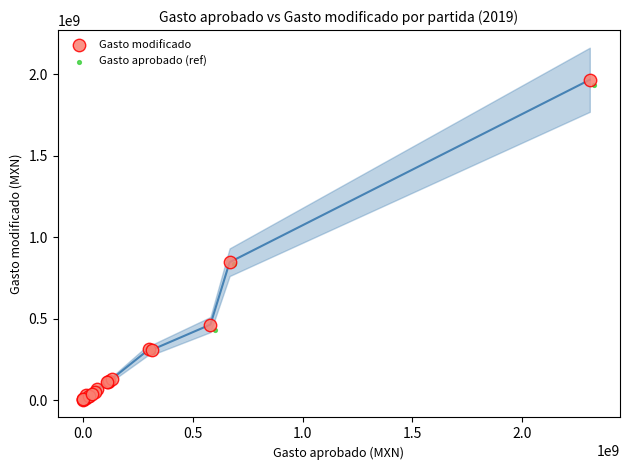

What are all the series names shown in the legend?

Gasto modificado, Gasto aprobado (ref)